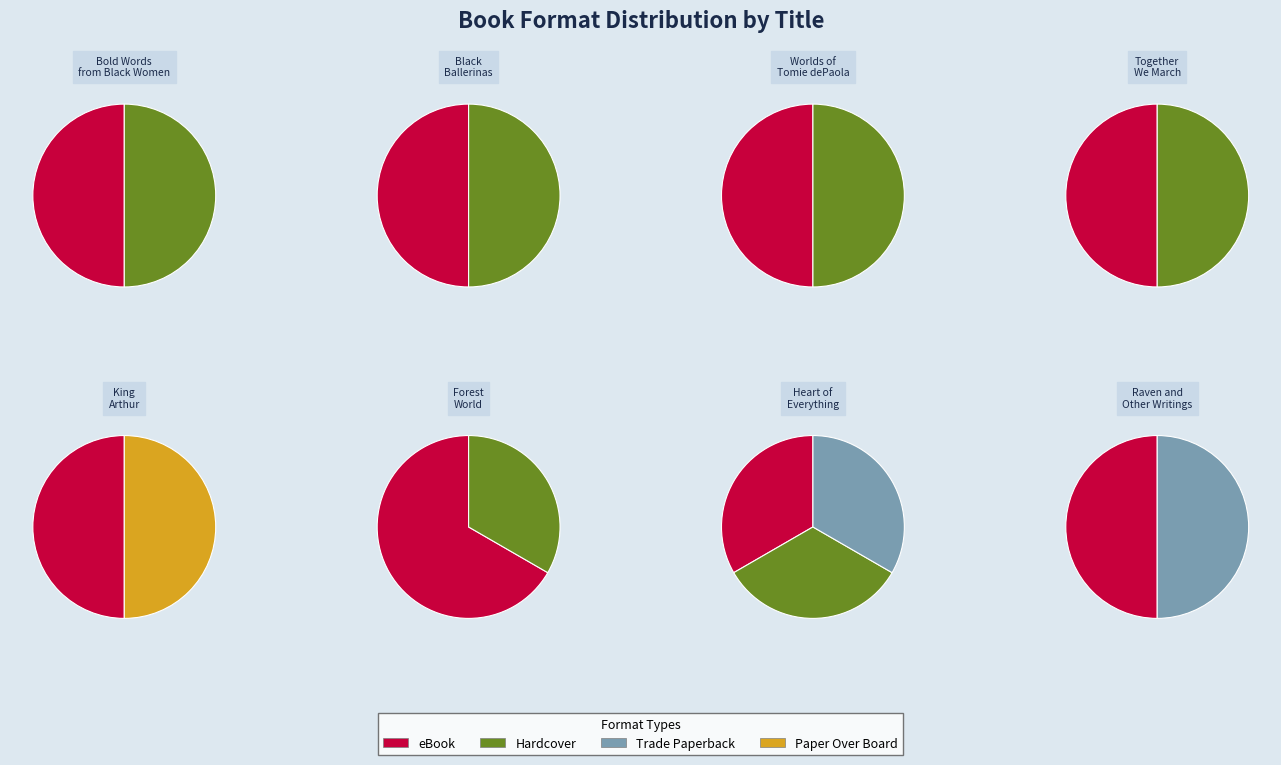

Is the sum of Heart of Everything That Is and Forest World greater than half?

No